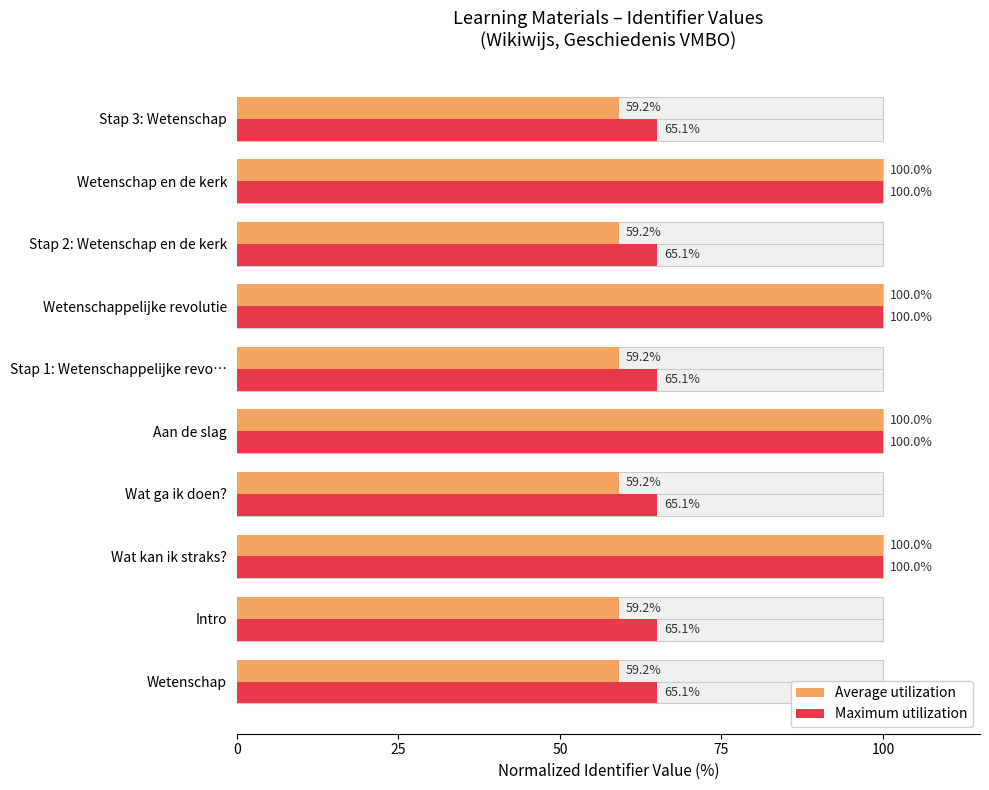

What is the value of the Average utilization bar at the 3rd from the left?

100.0